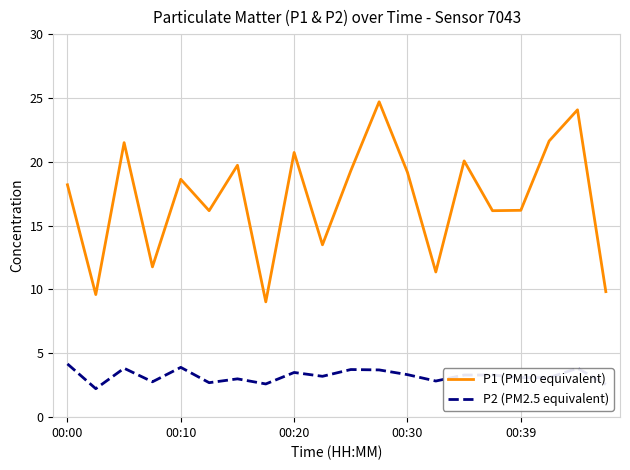

What is the difference between the maximum and minimum values in the P2 (PM2.5 equivalent) series?

1.9